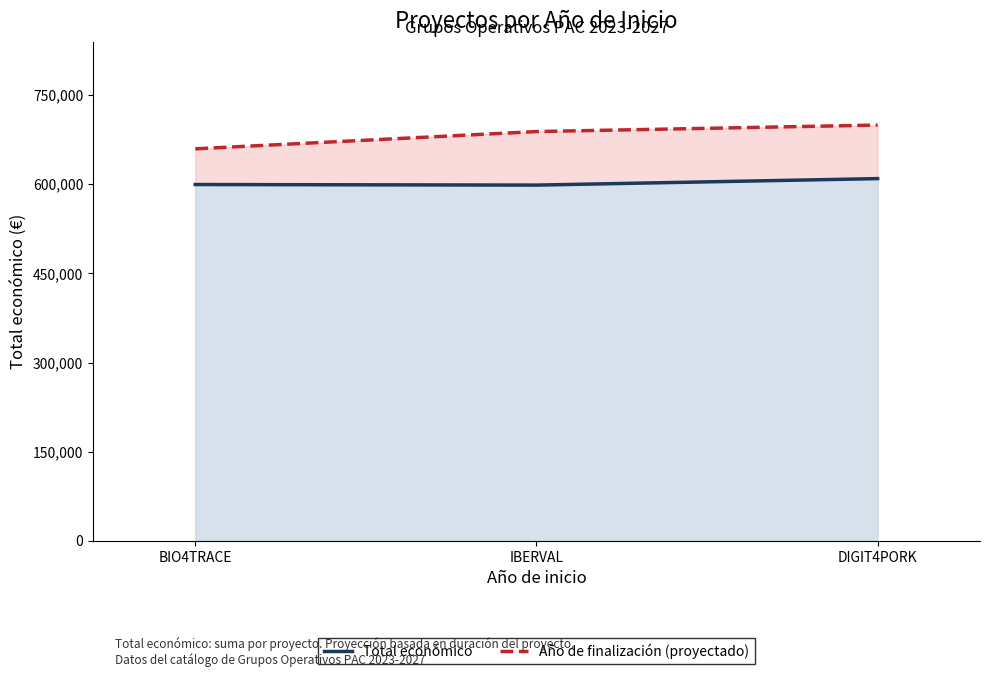

What is the total value across all series at DIGIT4PORK?

1308412